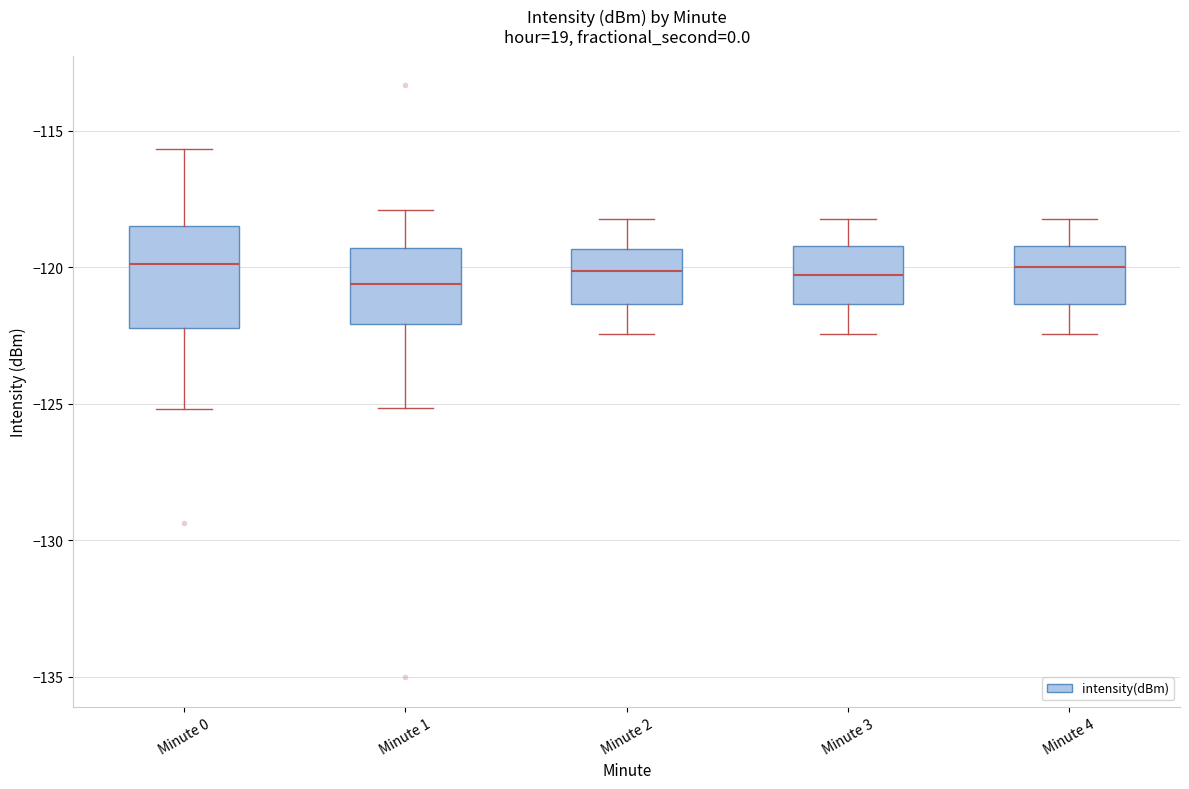

Reading left to right, transcribe this box plot: for each box, give where its median line is, the range the box spans, and where its two whiskers end, as read against the y-axis. The values are not printed on the chart, so give them approximately, as read against the axis.

Minute 0: median -120.0, box -122.0 to -118.5, whiskers -125.0 to -115.5
Minute 1: median -120.5, box -122.0 to -119.5, whiskers -125.0 to -118.0
Minute 2: median -120.0, box -121.5 to -119.5, whiskers -122.5 to -118.0
Minute 3: median -120.5, box -121.5 to -119.0, whiskers -122.5 to -118.0
Minute 4: median -120.0, box -121.5 to -119.0, whiskers -122.5 to -118.0